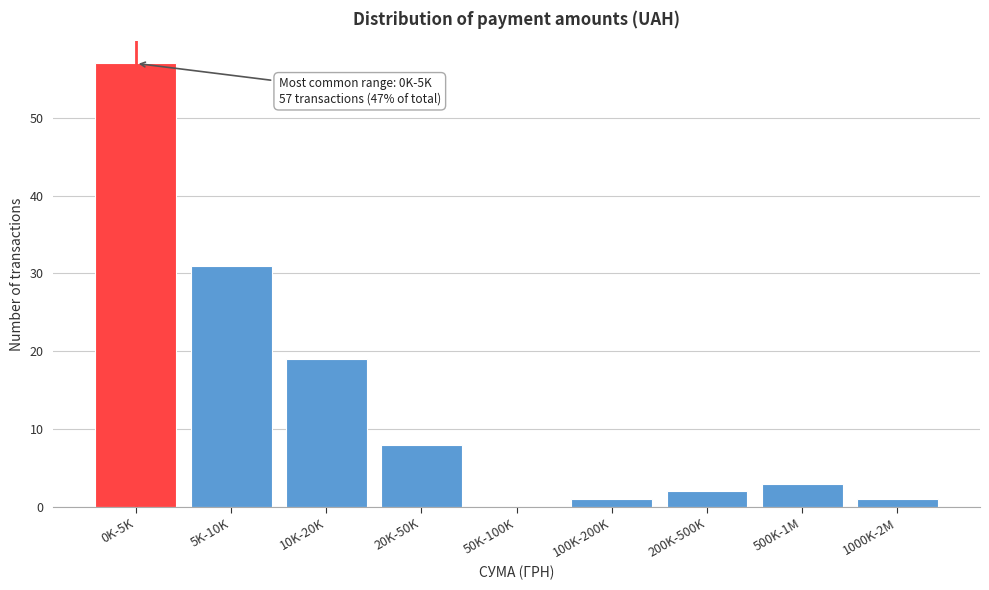

Reading left to right, transcribe all the data shown in this chart.

0K-5K=57	5K-10K=31	10K-20K=19	20K-50K=8	50K-100K=0	100K-200K=1	200K-500K=2	500K-1M=3	1000K-2M=1